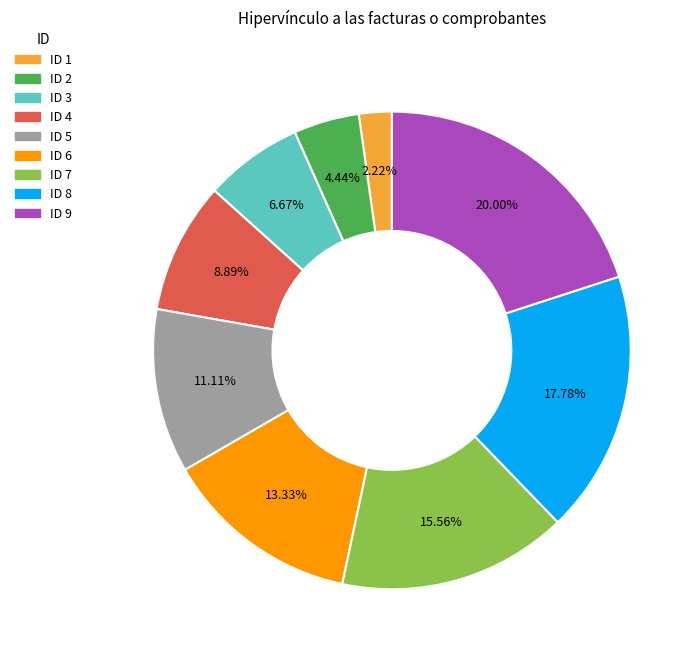

Which has a higher value, ID 3 or ID 7?

ID 7